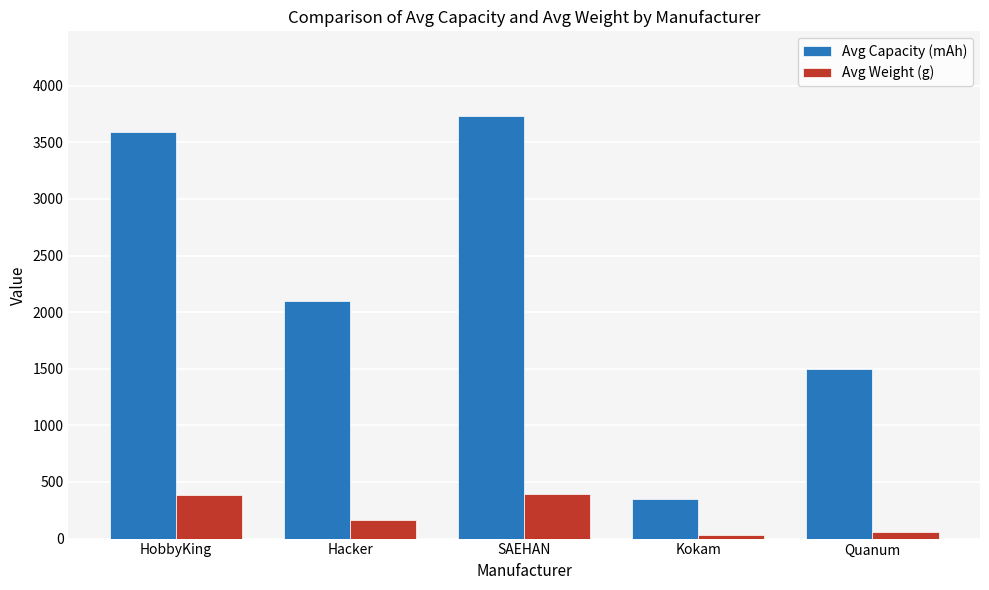

What is the sum of all Avg Weight (g) values?

1032.9